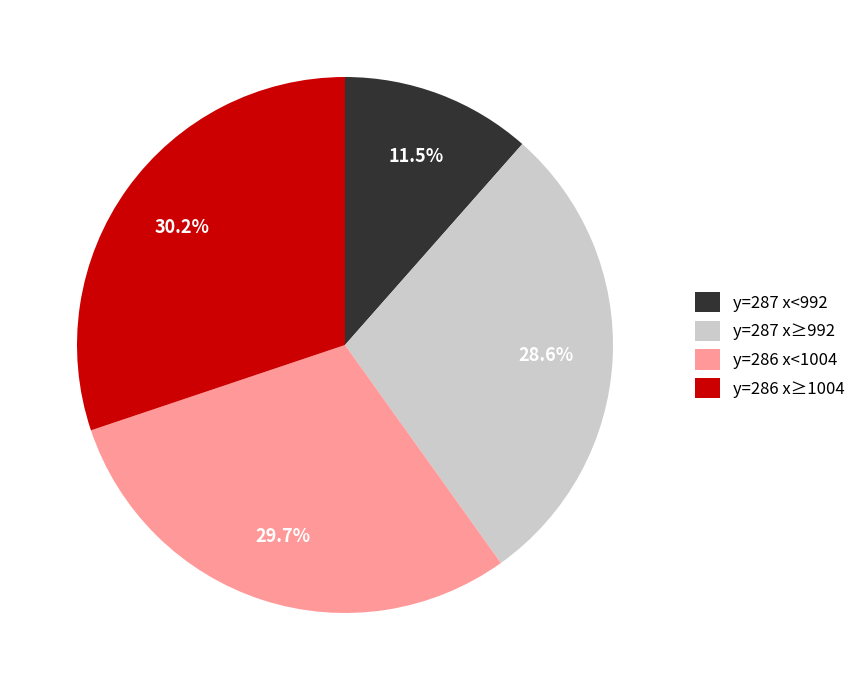

Is y=287 x<992 the majority of the pie?

No